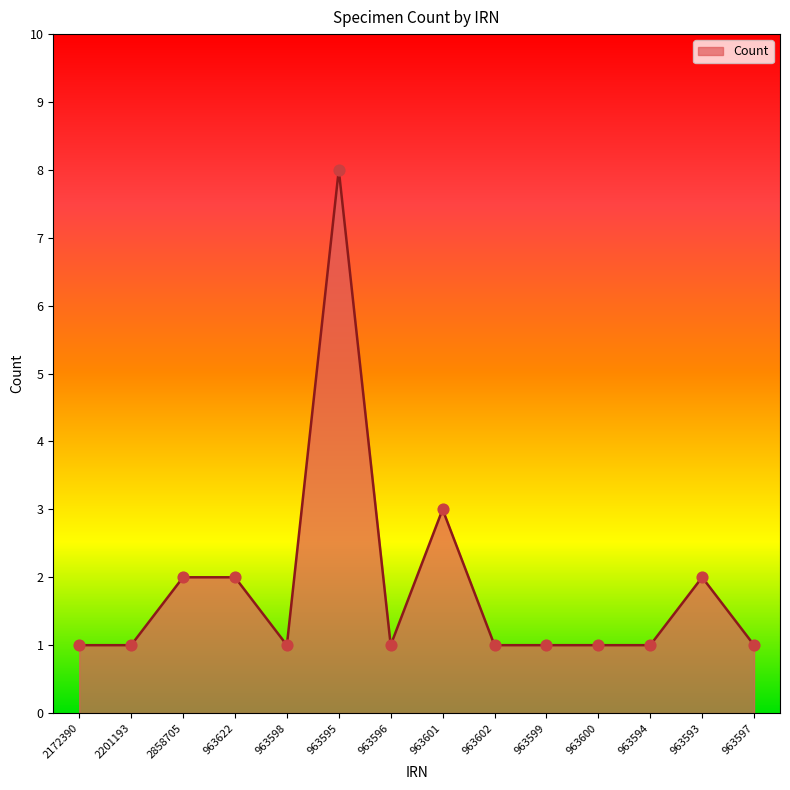

What is the change in value from 2858705 to 963599?

-1